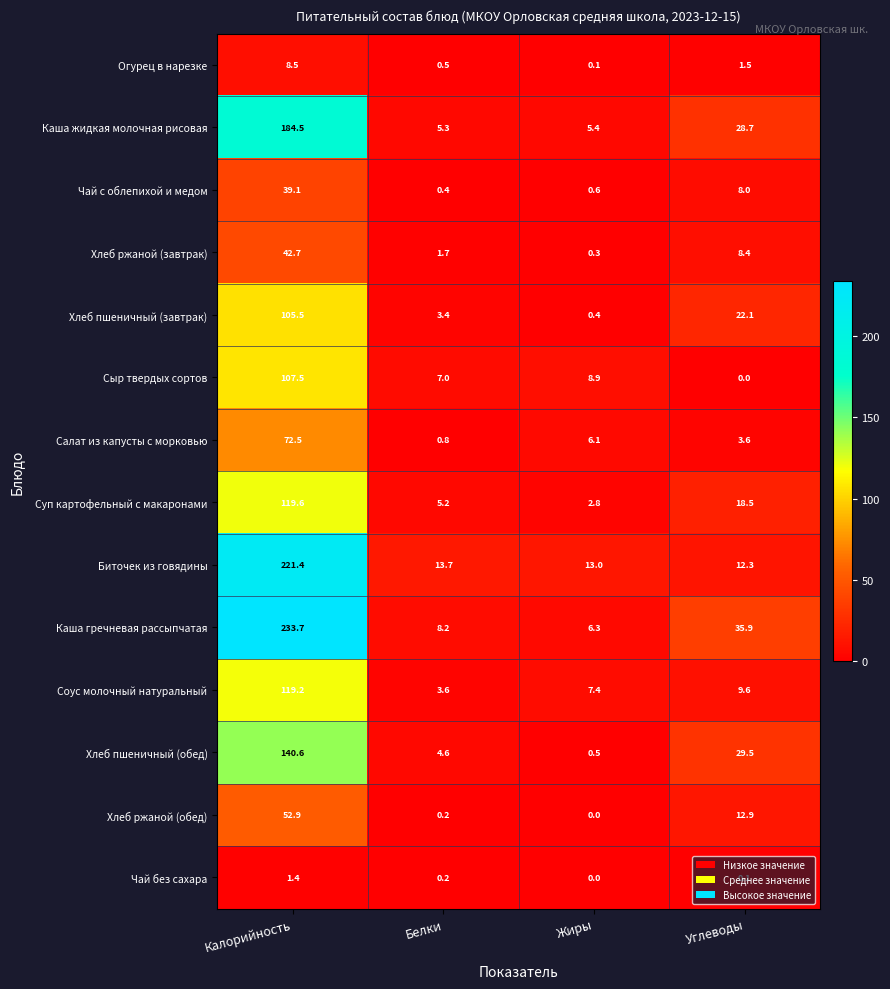

Rank the series by their maximum value, from highest to lowest.

Каша гречневая рассыпчатая, Биточек из говядины, Каша жидкая молочная рисовая, Хлеб пшеничный (обед), Суп картофельный с макаронами, Соус молочный натуральный, Сыр твердых сортов, Хлеб пшеничный (завтрак), Салат из капусты с морковью, Хлеб ржаной (обед), Хлеб ржаной (завтрак), Чай с облепихой и медом, Огурец в нарезке, Чай без сахара